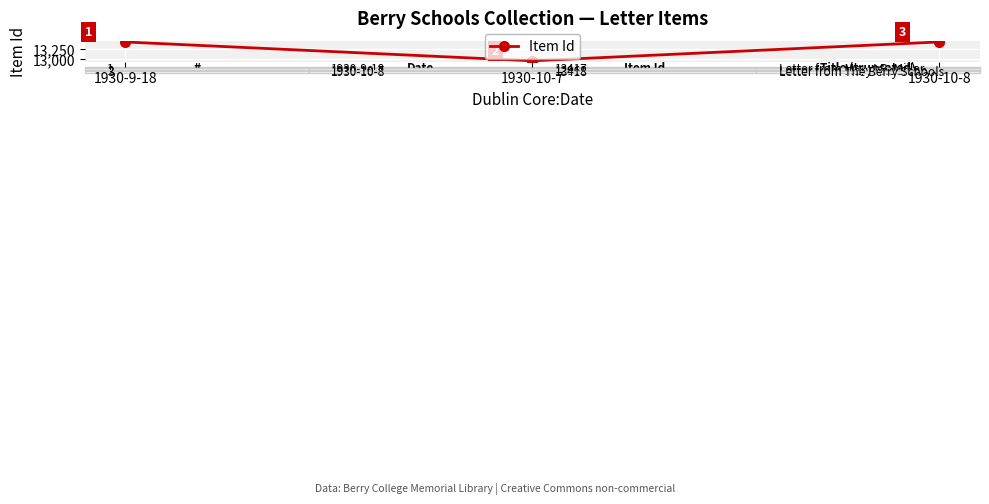

What is the label of the 2nd point from the right?

1930-10-7